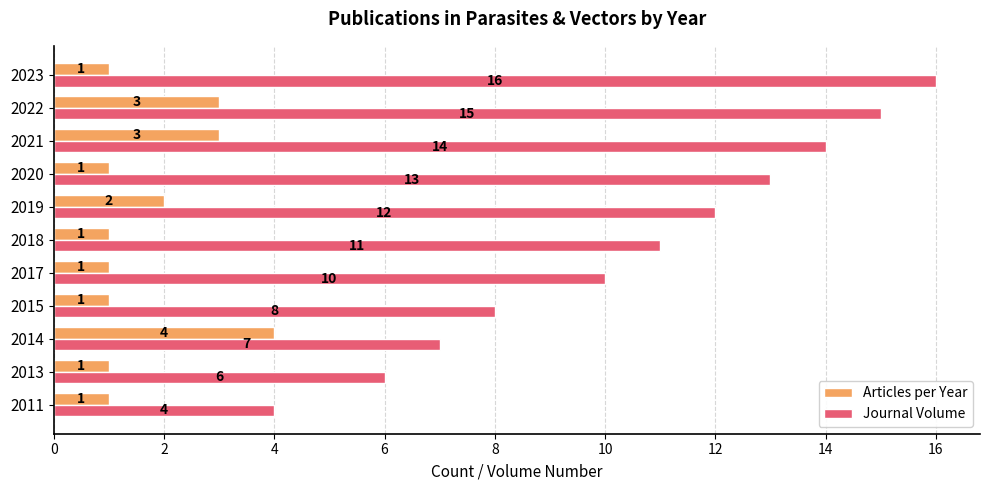

List the series in order of their overall mean, lowest first.

Articles per Year, Journal Volume